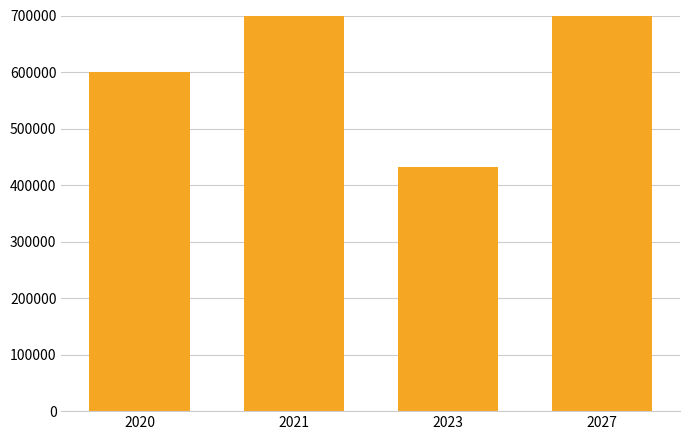

What is the change in value from 2020 to 2027?

+1802896